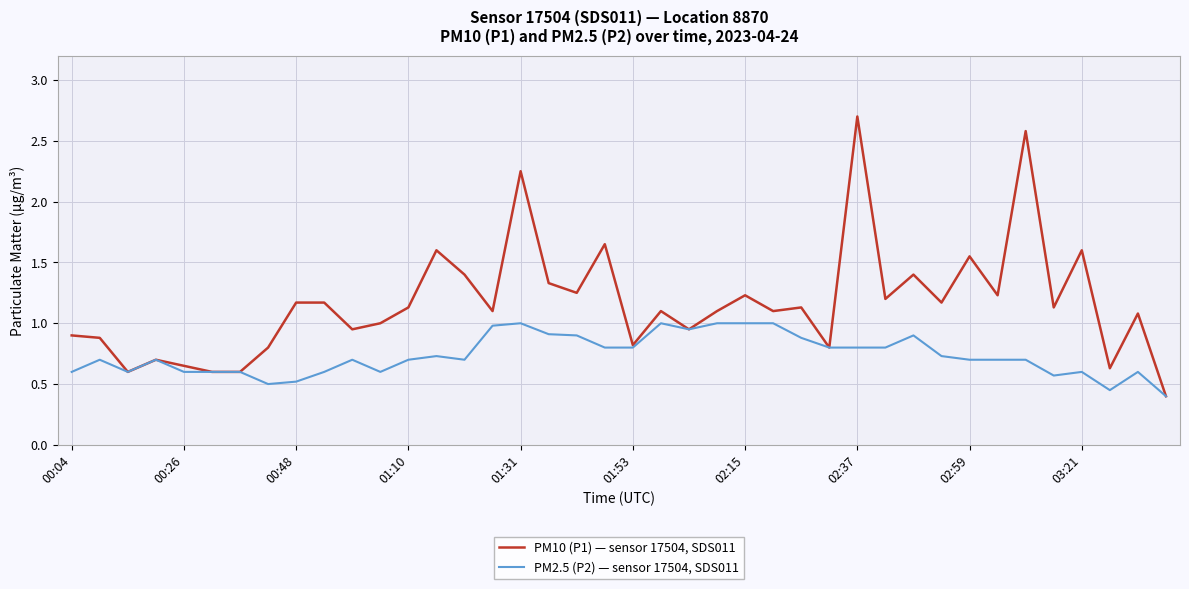

Rank the series by their average value, from highest to lowest.

PM10 (P1) — sensor 17504, SDS011, PM2.5 (P2) — sensor 17504, SDS011